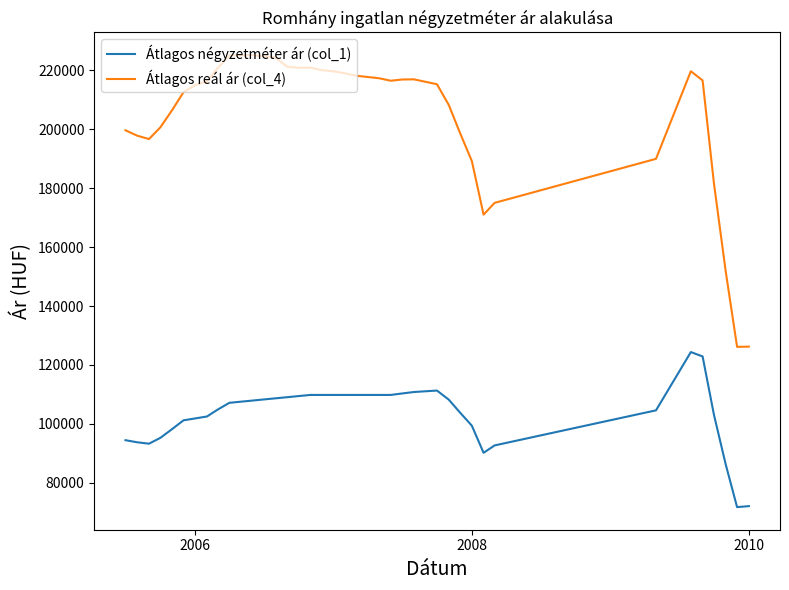

List the series in order of their overall mean, lowest first.

Átlagos négyzetméter ár (col_1), Átlagos reál ár (col_4)